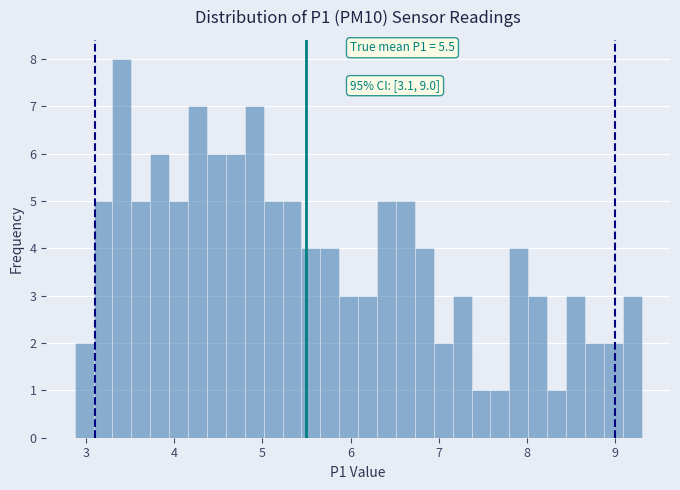

Read against the x-axis, roughly where is the centre of the tallest bar?

3.4